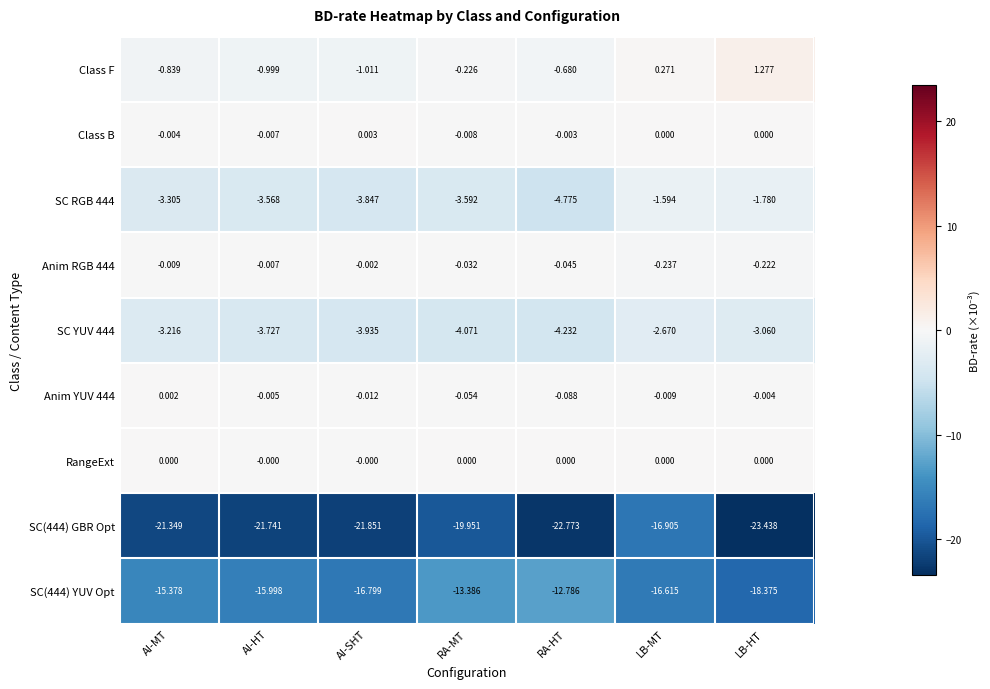

Between AI-SHT and LB-HT, which series saw the biggest shift?

Class F